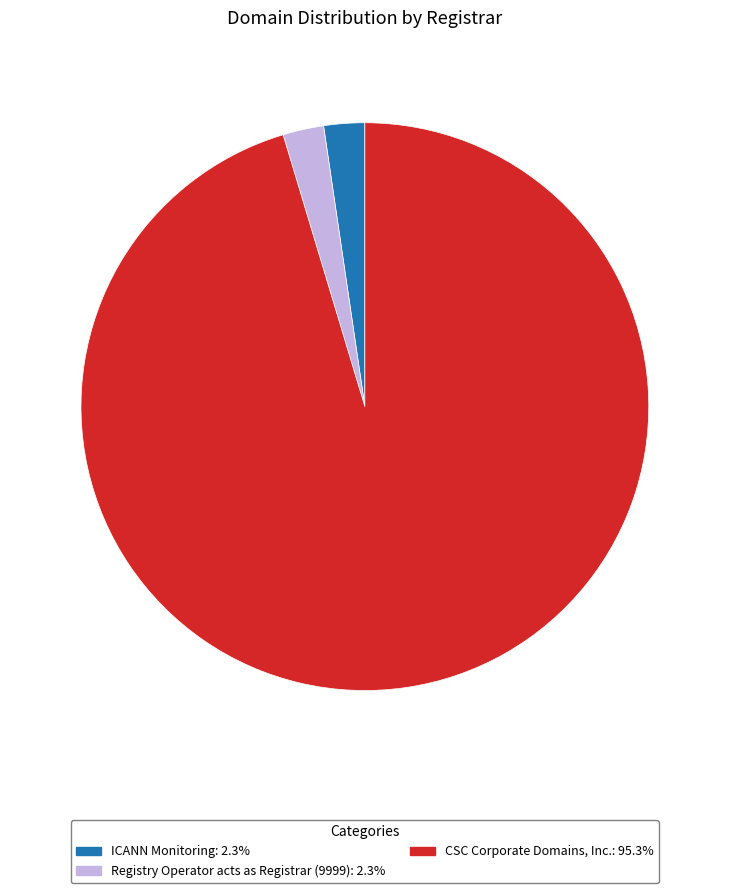

Is there any slice that represents more than half of the pie?

Yes